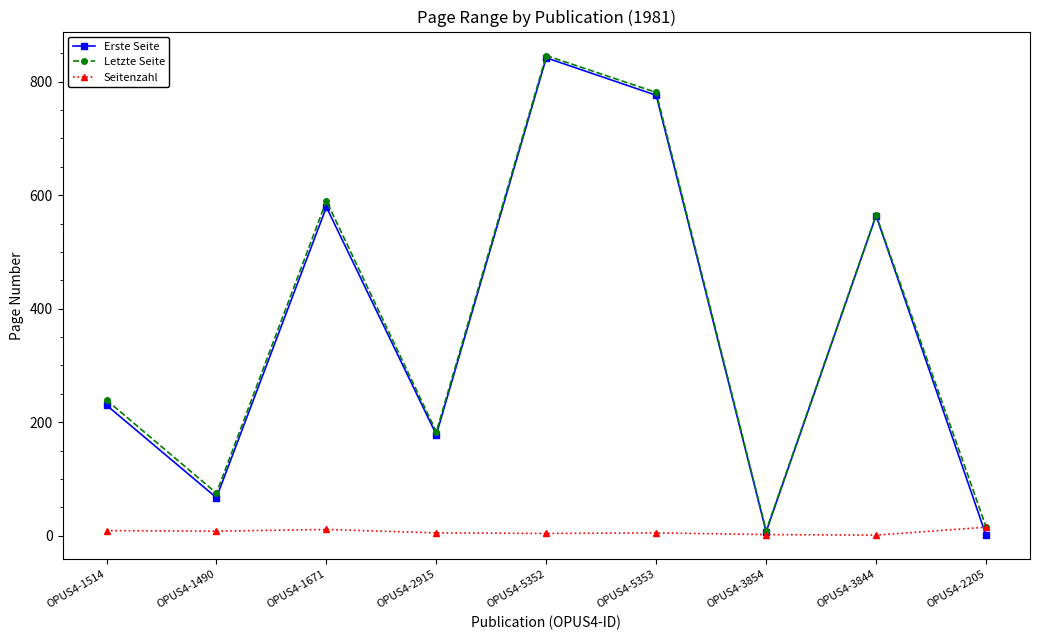

At OPUS4-1514, list the series in order from smallest to largest.

Seitenzahl, Erste Seite, Letzte Seite